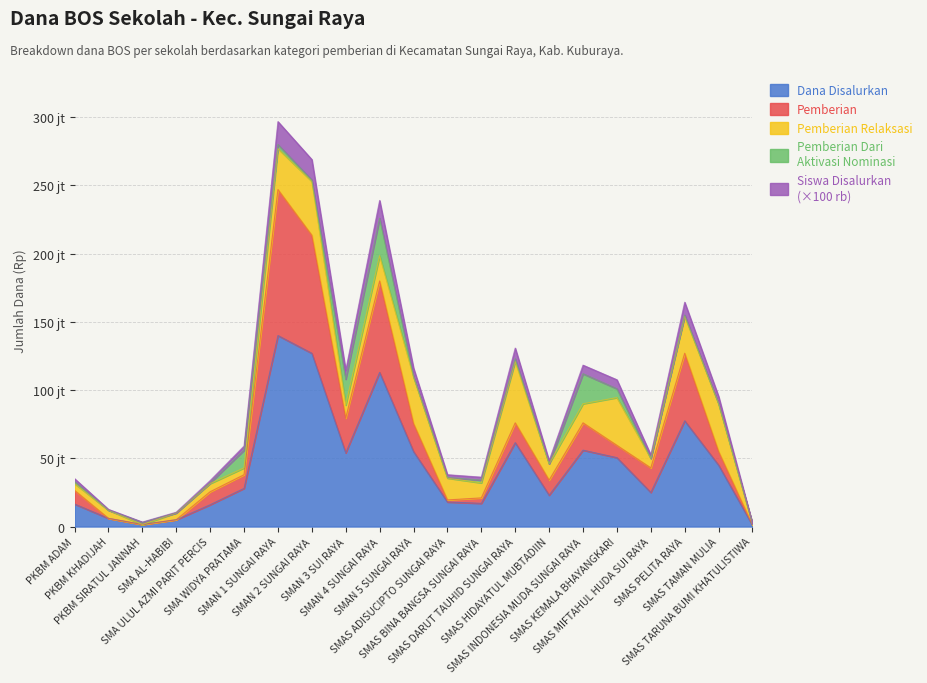

What is the label of the 1st point from the right?

SMAS TARUNA BUMI KHATULISTIWA